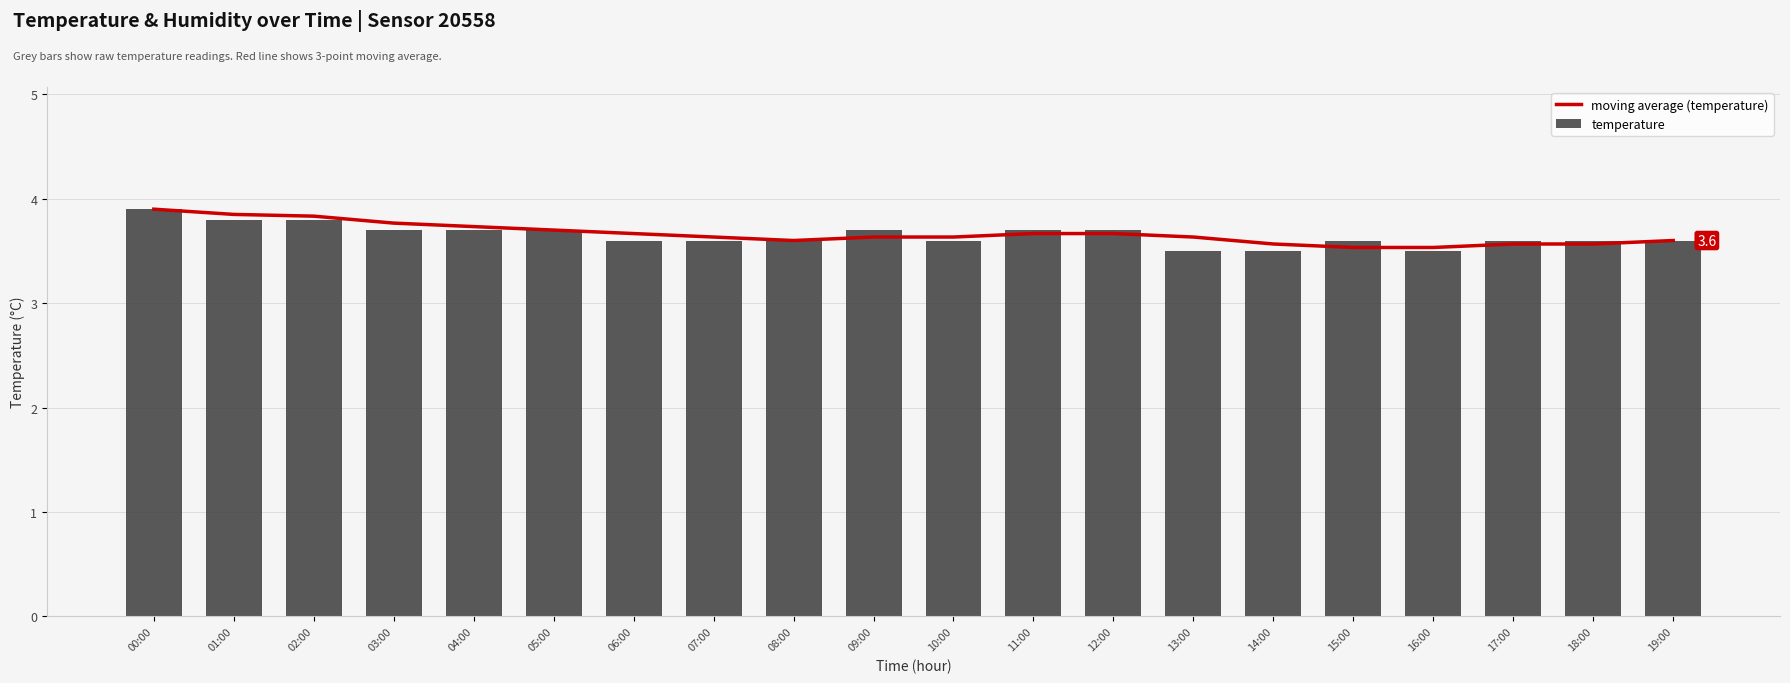

At 00:00, list the series in order from smallest to largest.

moving average (temperature), temperature